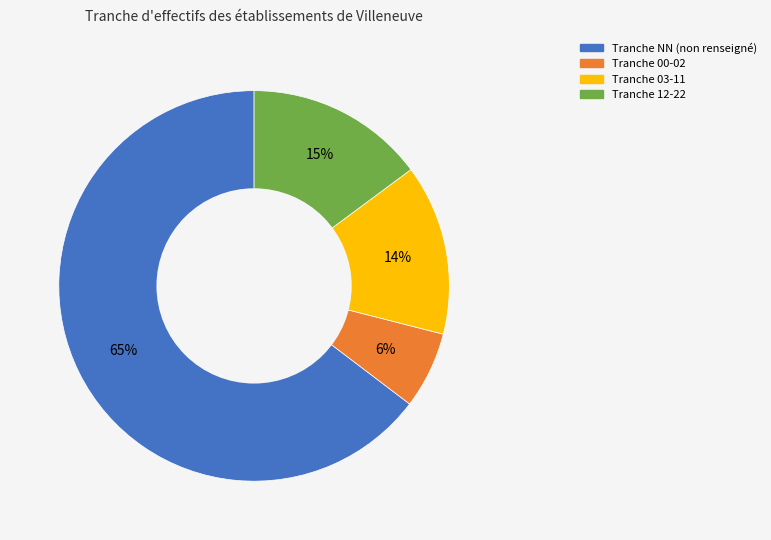

What percentage is the Tranche 03-11 slice, to the nearest percent?

14%